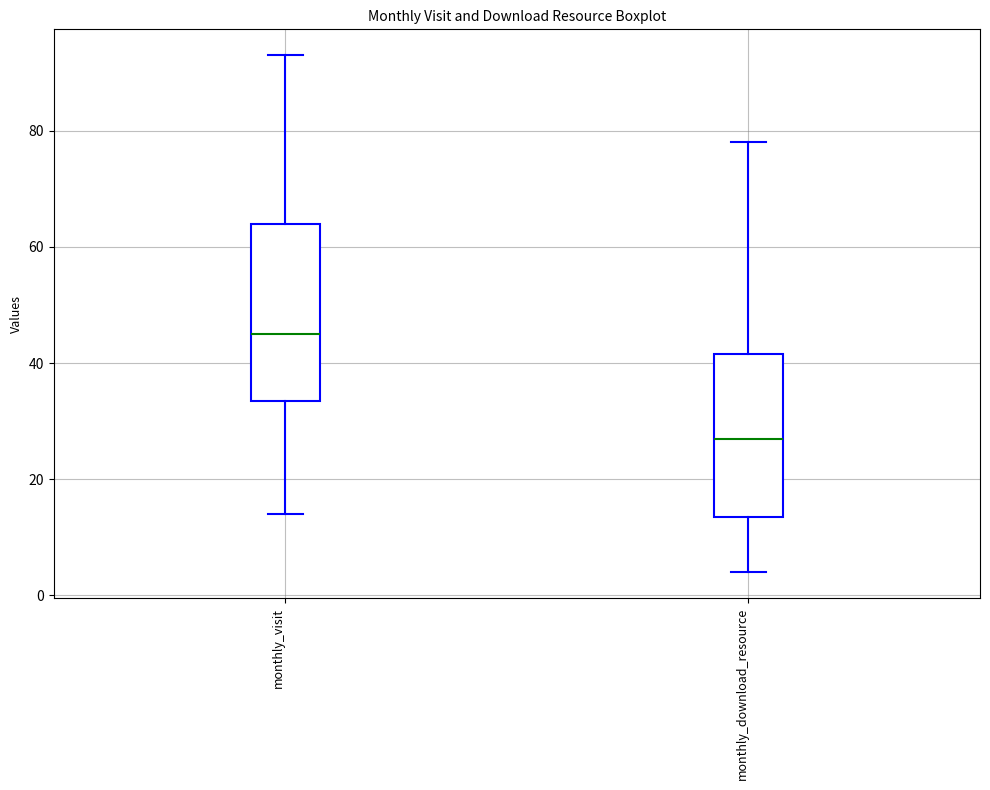

Which box's median line is the highest?

monthly_visit